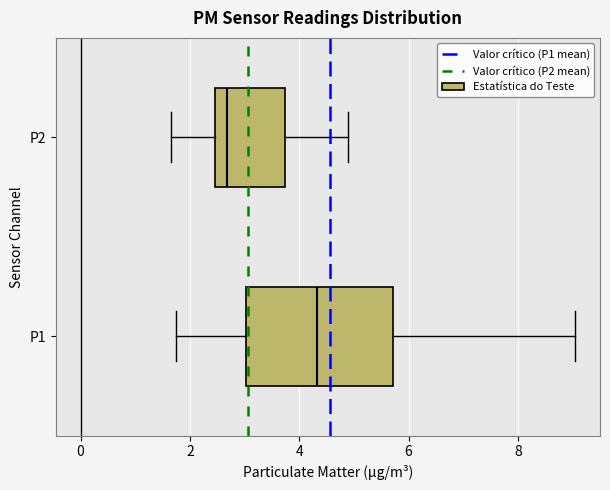

Reading bottom to top, transcribe this box plot: for each box, give where its median line is, the range the box spans, and where its two whiskers end, as read against the x-axis. The values are not printed on the chart, so give them approximately, as read against the axis.

P1: median 4.4, box 3.0 to 5.8, whiskers 1.8 to 9.0
P2: median 2.6, box 2.4 to 3.8, whiskers 1.6 to 5.0